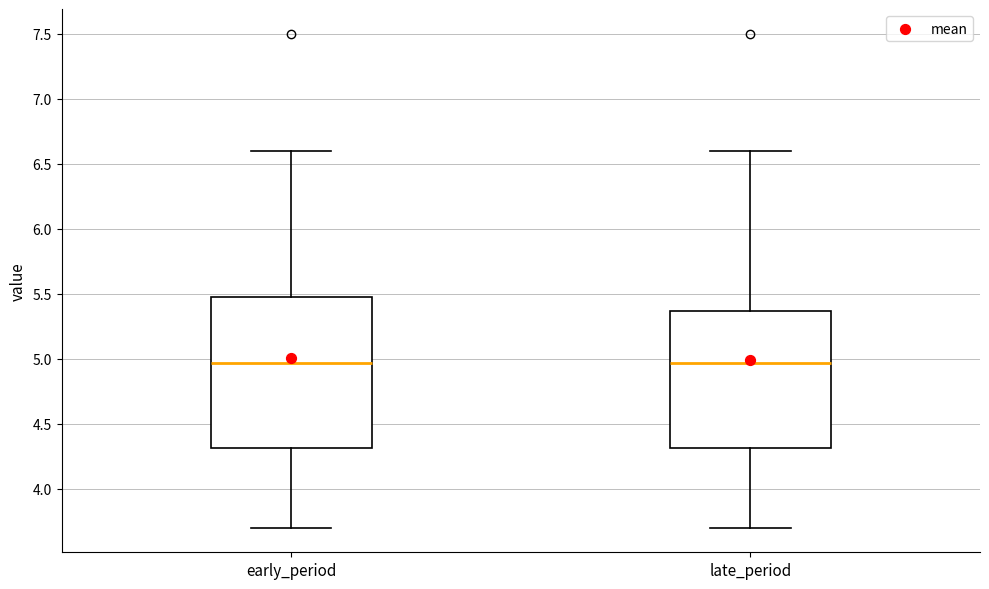

Comparing the boxes themselves (not the whiskers), which one is the tallest?

early_period